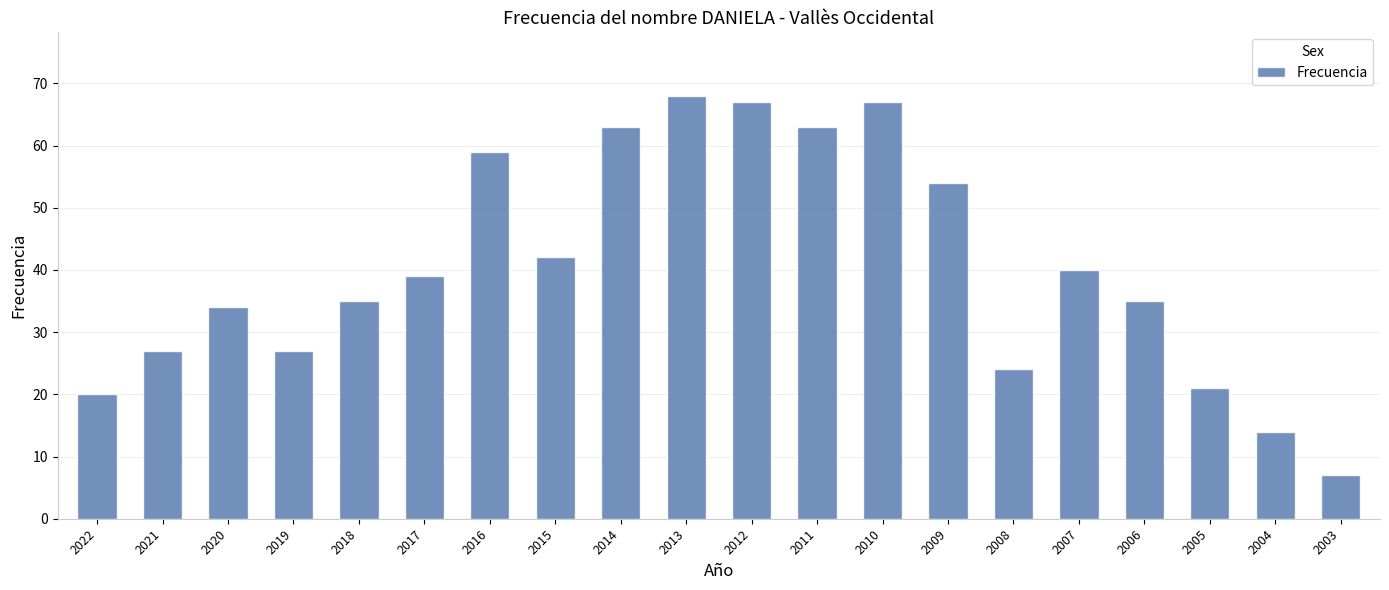

Which has a higher value, 2009 or 2018?

2009